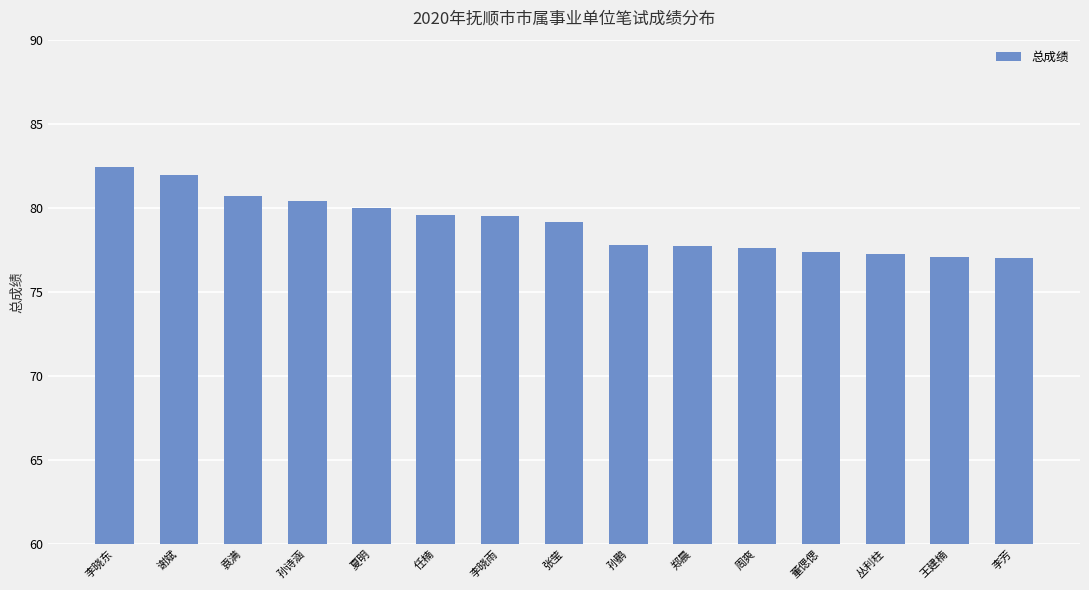

Count the number of values greater than 79.

8